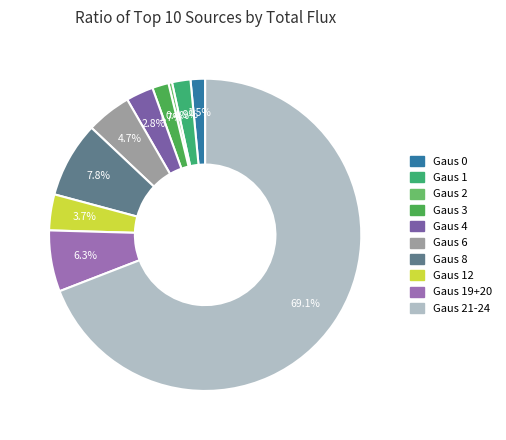

Count the number of slices in the pie.

10